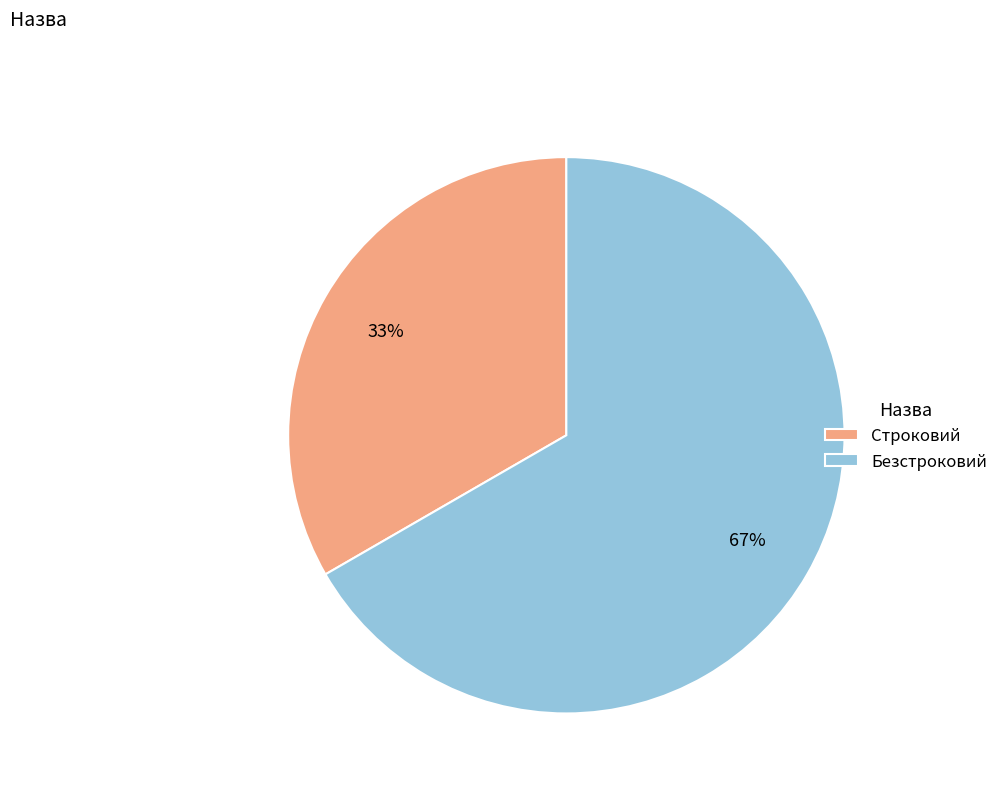

Rank the categories by value from lowest to highest.

Строковий, Безстроковий